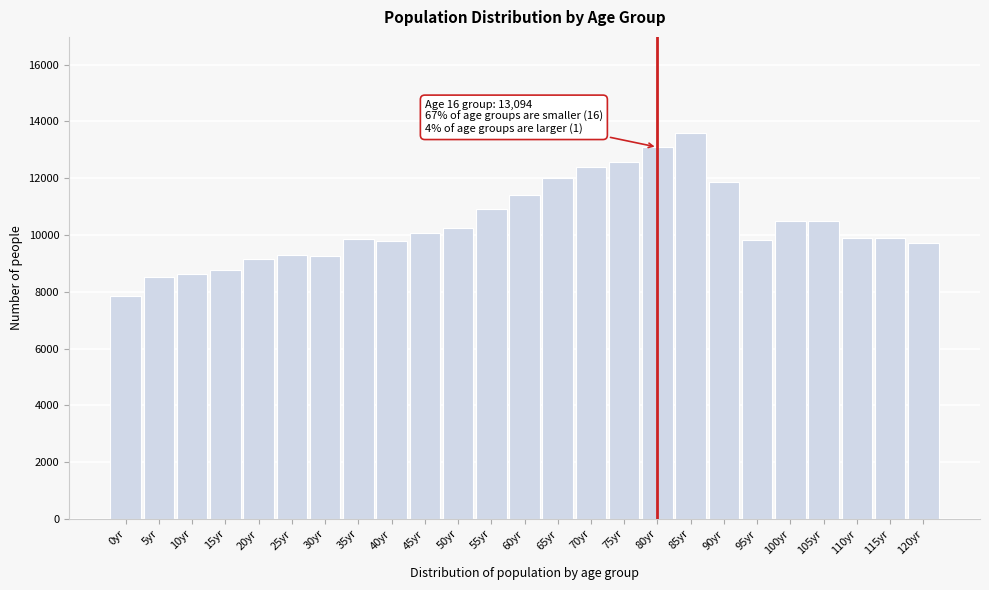

Read the value at 25yr, to the nearest 10.

9310